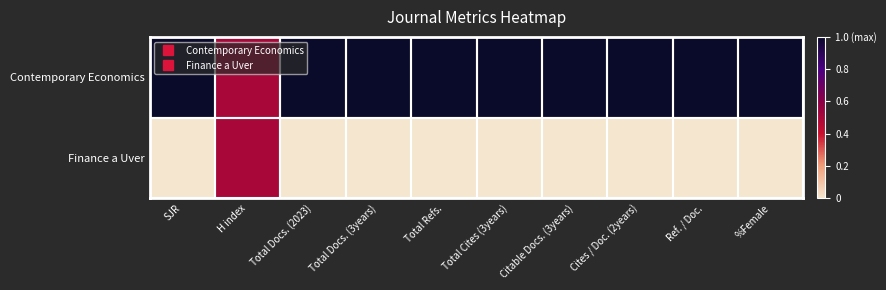

Rank the series by their average value, from lowest to highest.

Finance a Uver, Contemporary Economics